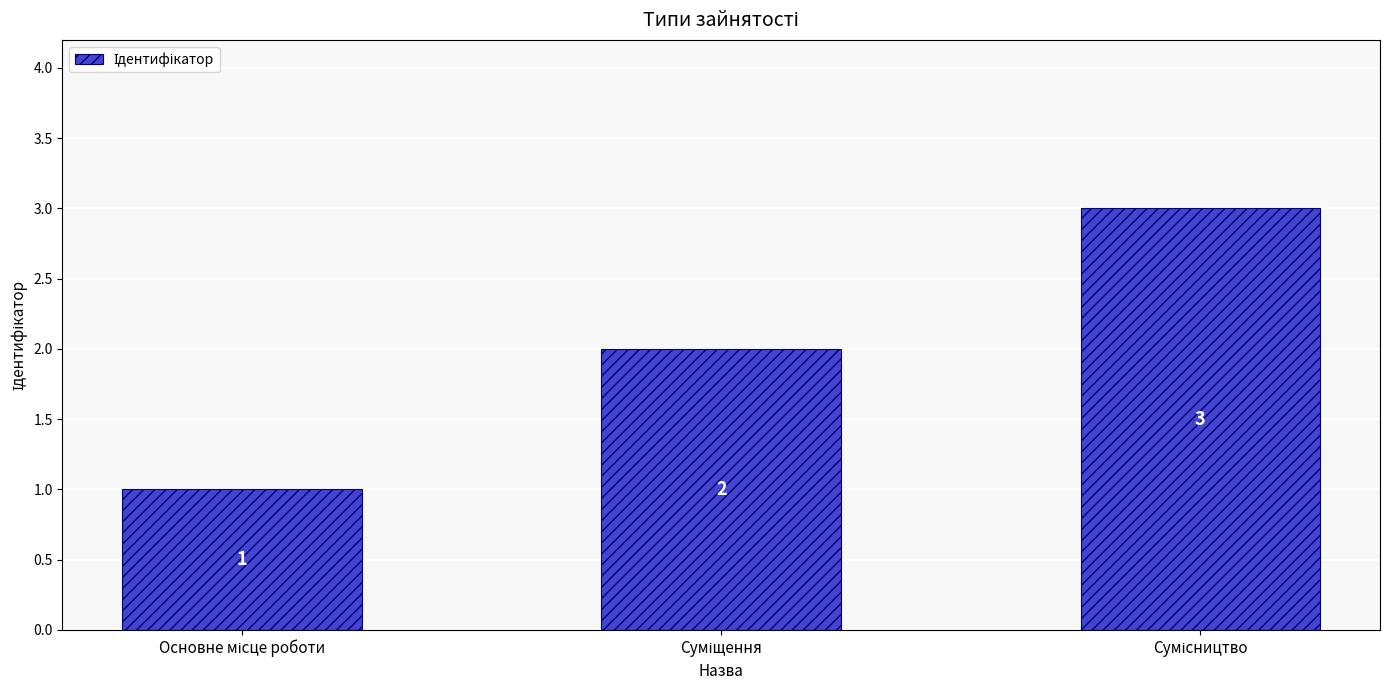

What is the maximum value shown in the chart?

3